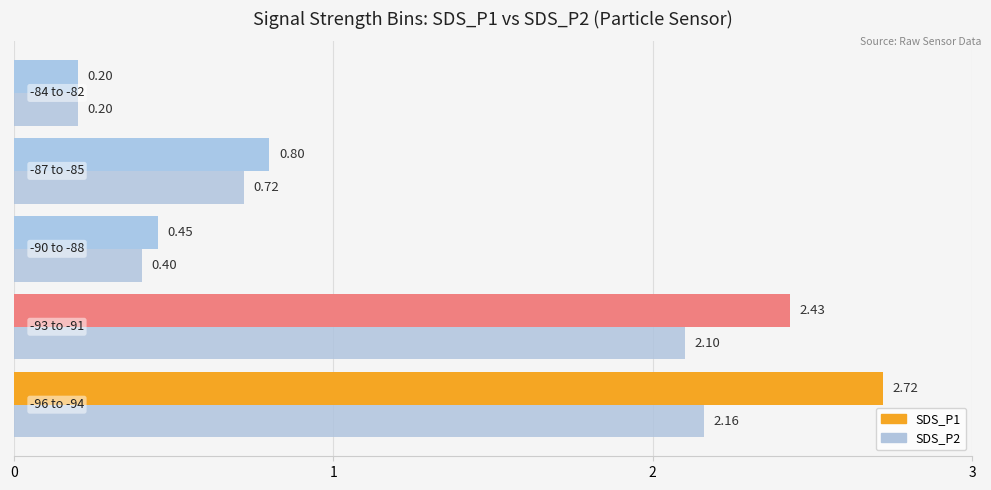

Which series has the largest range (max minus min)?

SDS_P1